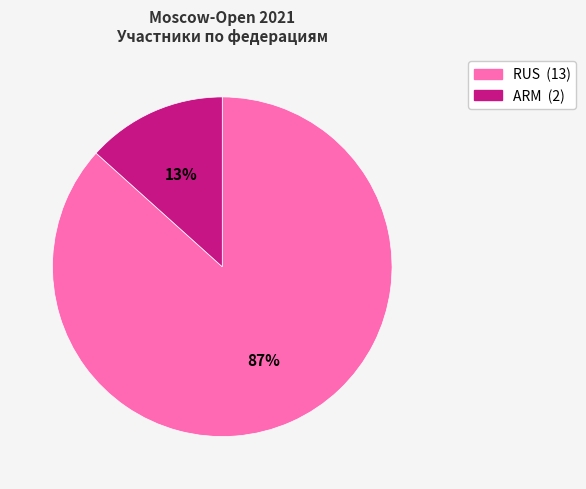

Does any single category account for the majority?

Yes